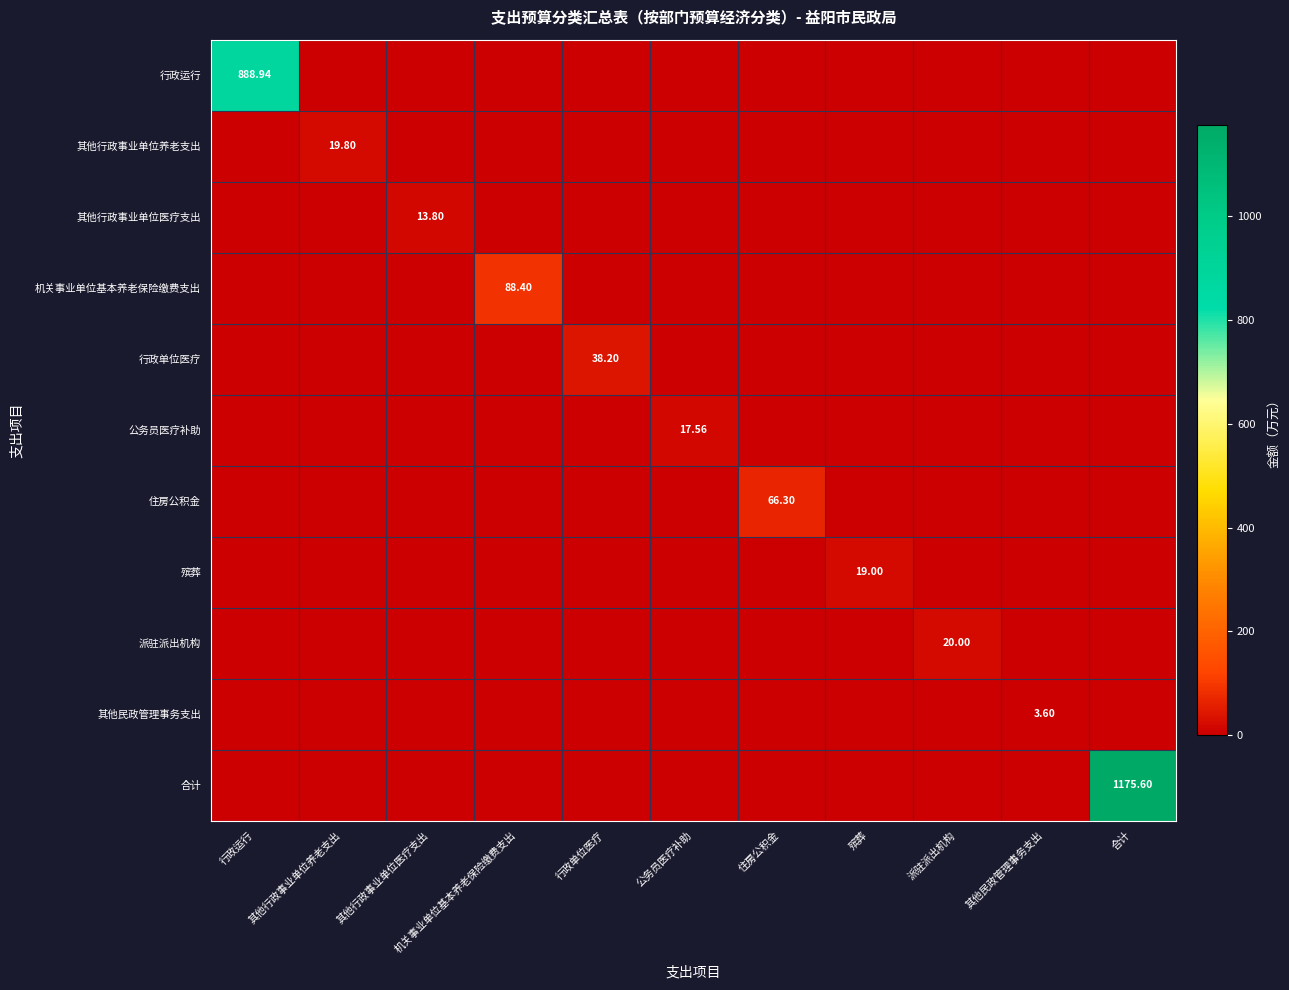

Is it true that 住房公积金 equals 0.0 at 其他民政管理事务支出?

True